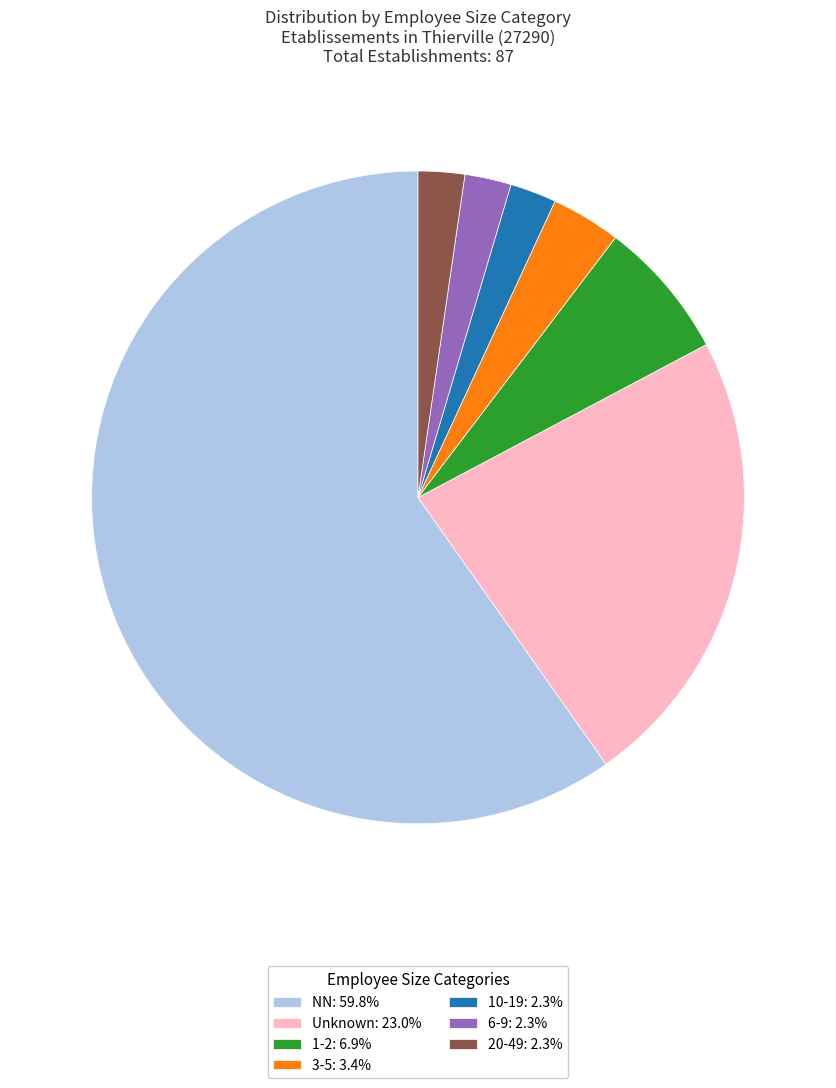

Does NN: 59.8% represent more than half of the total?

Yes